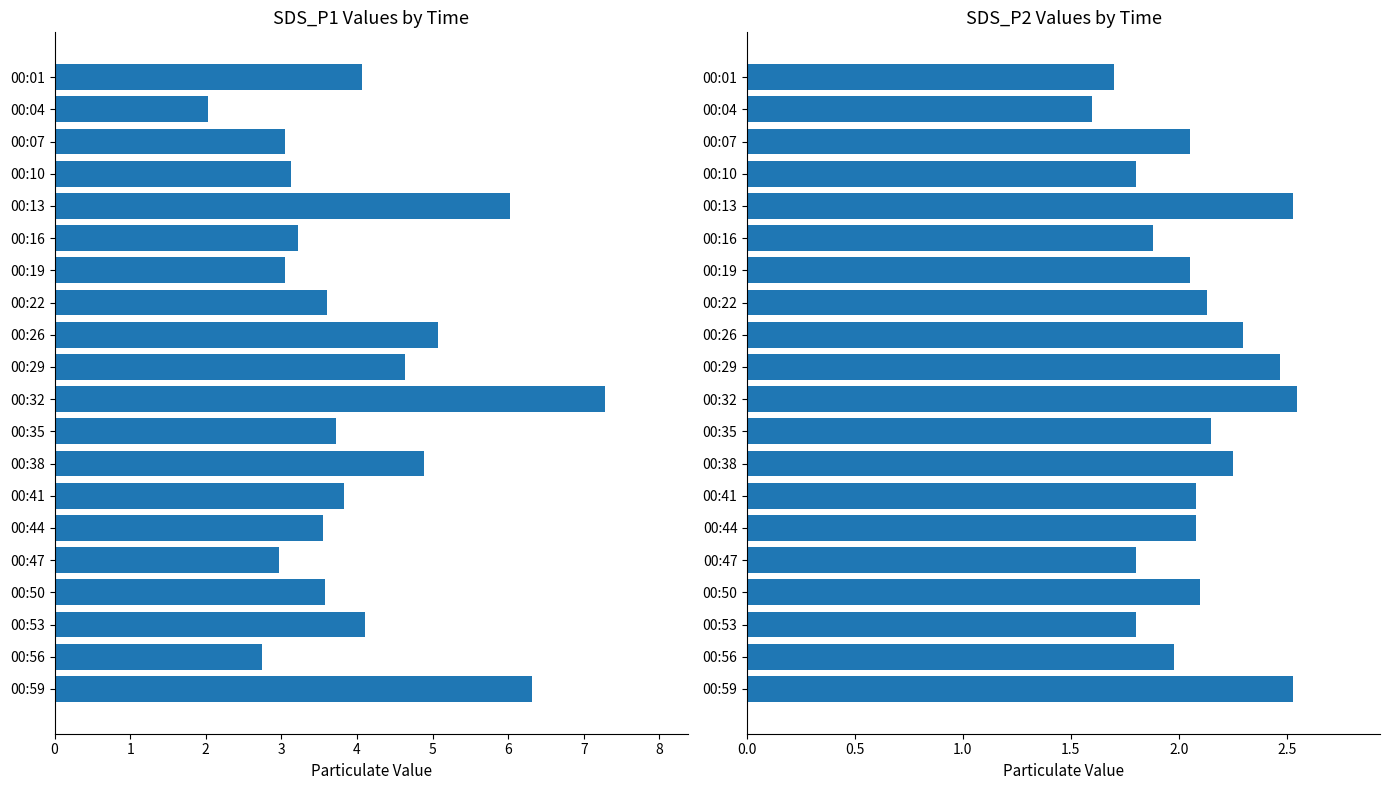

Which series has the largest total across all categories?

SDS_P1